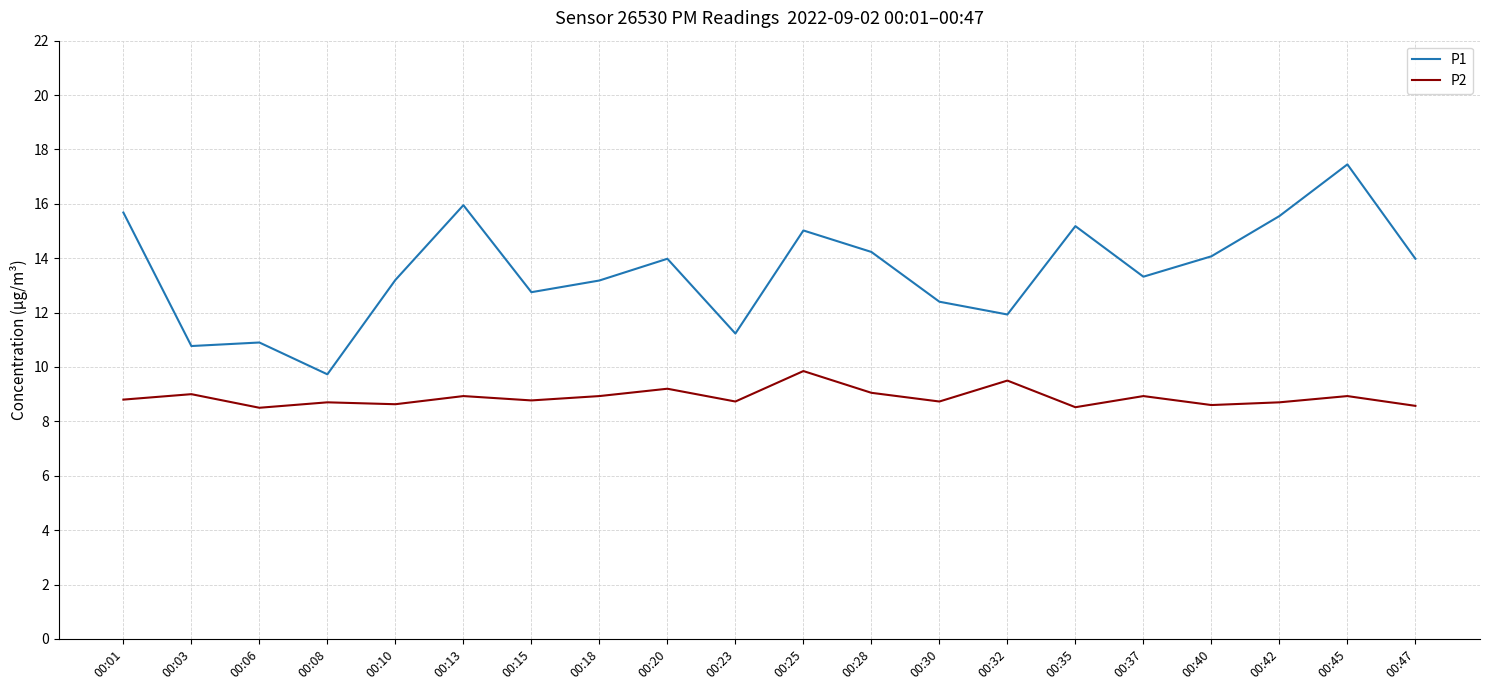

In P2, how many points are lower than both neighbors (excluding endpoints)?

7